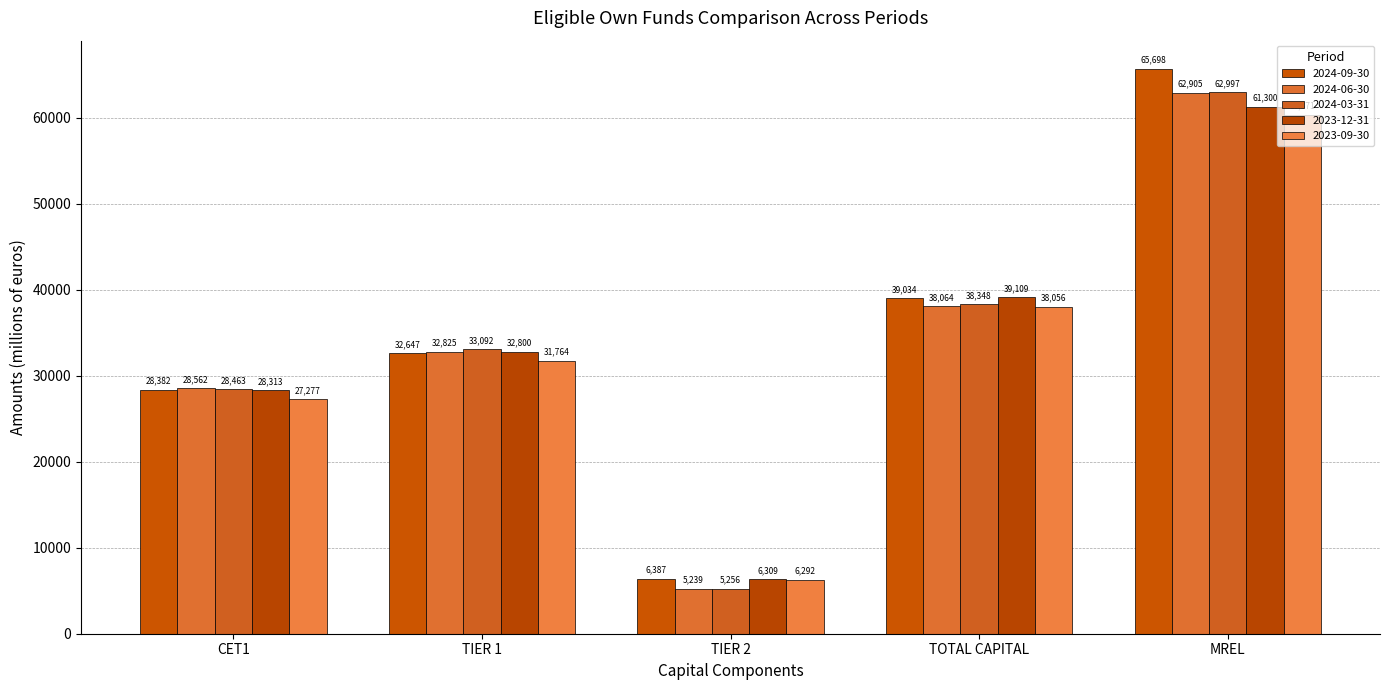

What are all the series names shown in the legend?

2024-09-30, 2024-06-30, 2024-03-31, 2023-12-31, 2023-09-30